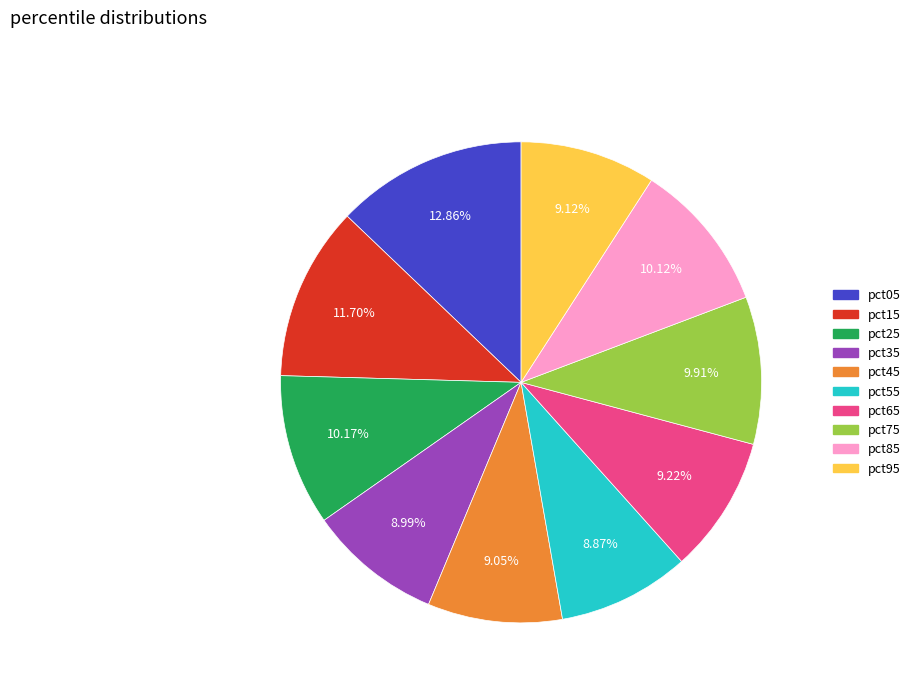

To the nearest percent, what portion does pct35 represent?

9%